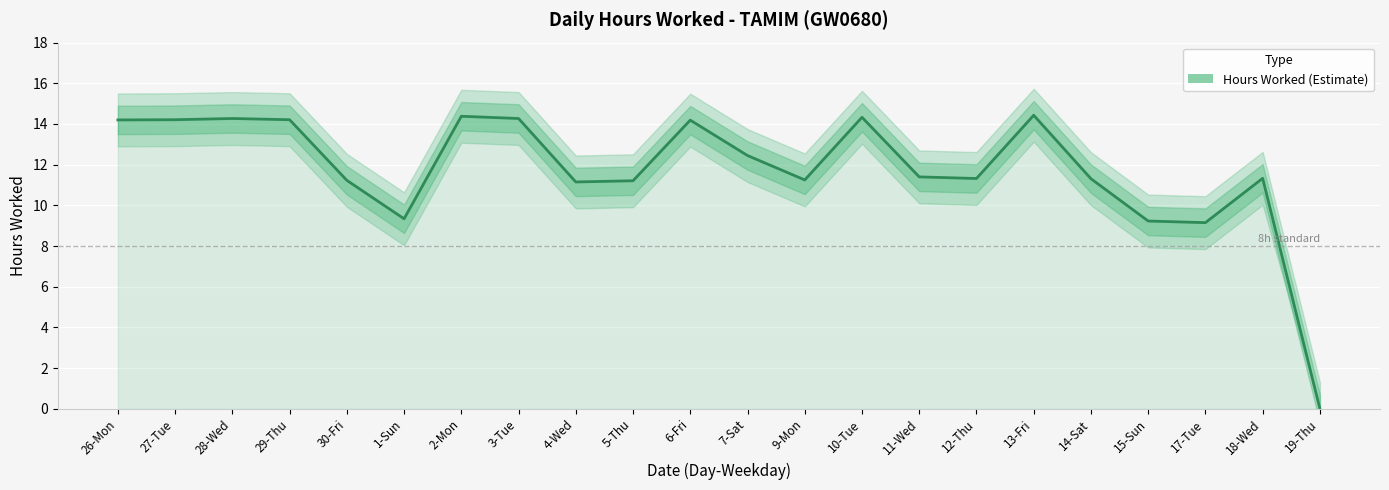

What is the ratio of the value at 15-Sun to the value at 29-Thu?

0.6